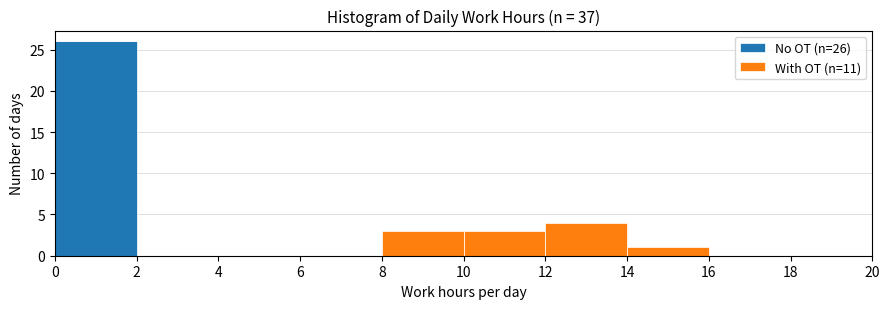

Which range on the x-axis has the tallest stacked bar (by total height)?

0 to 2